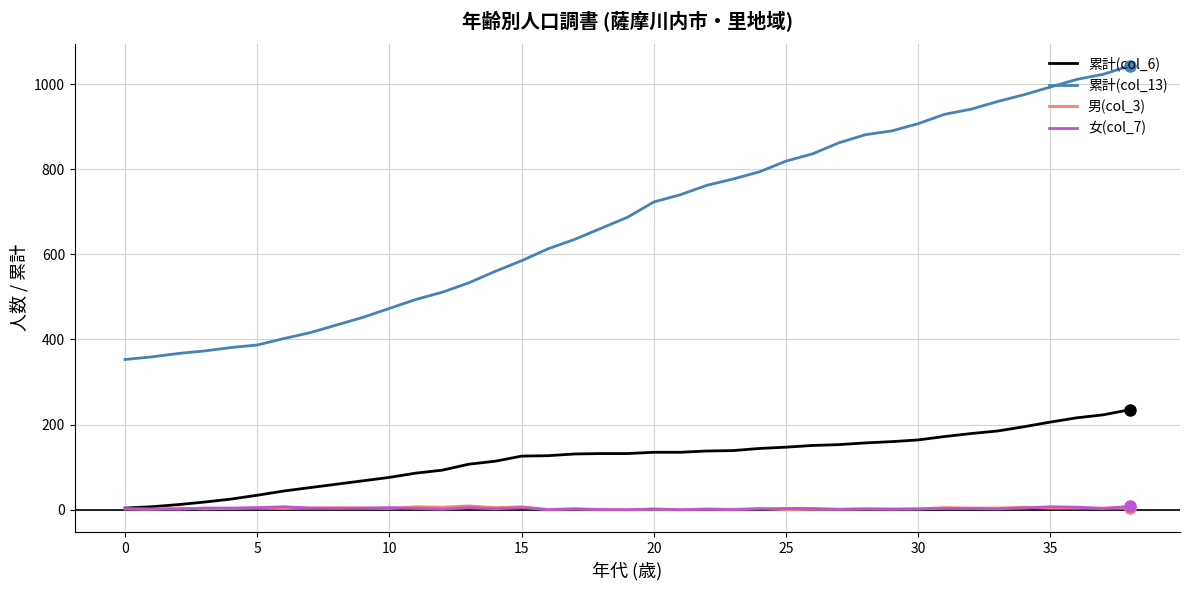

Which series has the largest range (max minus min)?

累計(col_13)